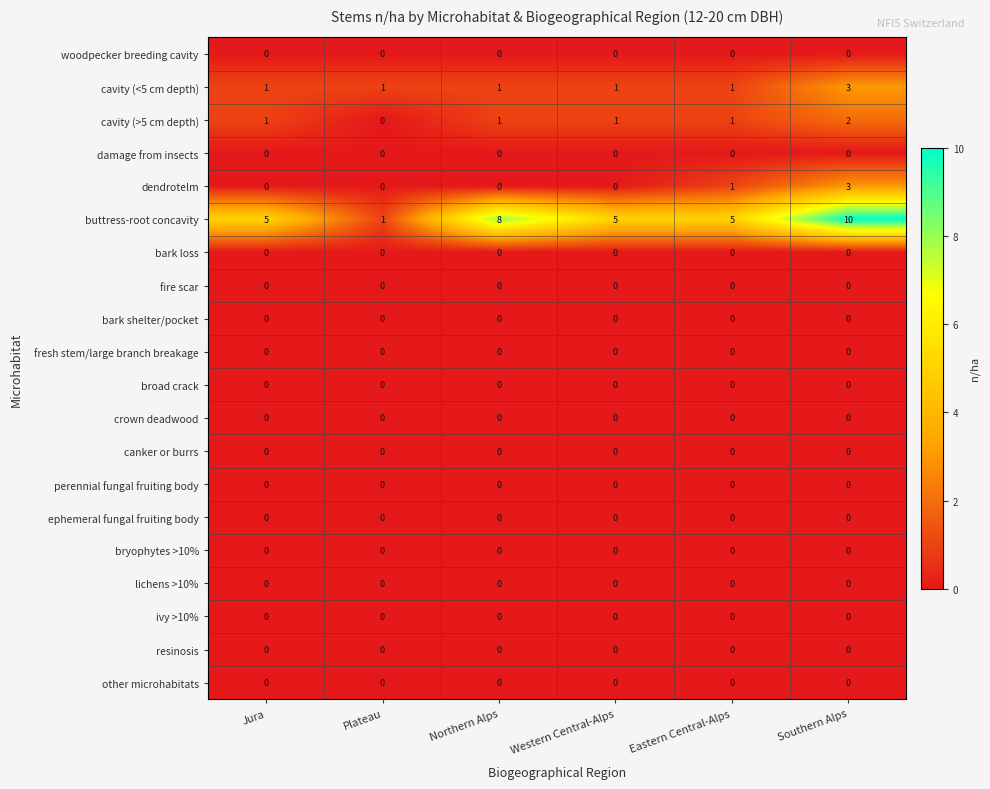

What is the difference between the highest and lowest values at Plateau?

1